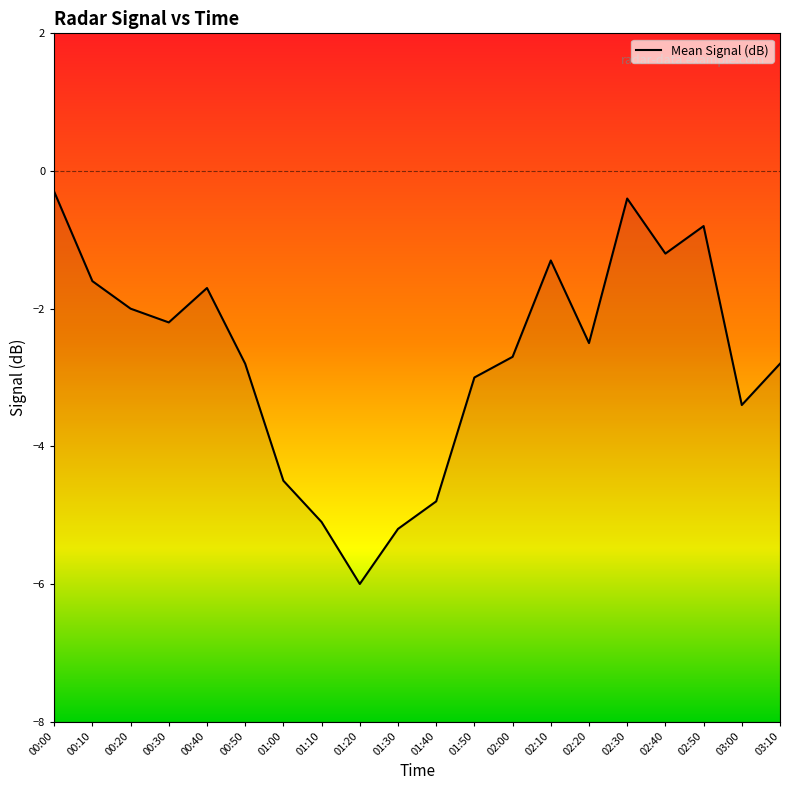

The value at 00:20 is -2.0. True or false?

True